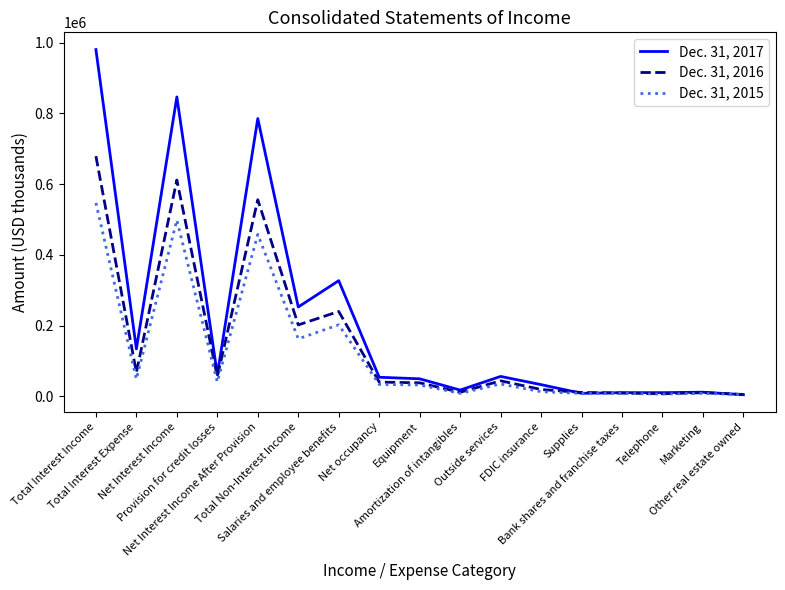

Which series has the largest range (max minus min)?

Dec. 31, 2017